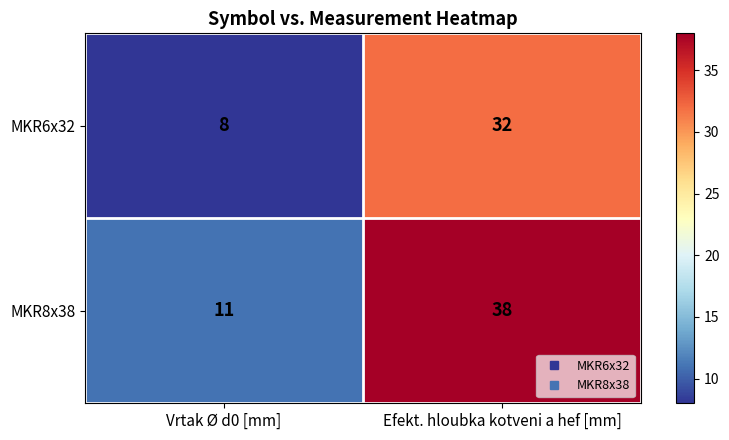

At which category does the chart reach its minimum across all series?

Vrtak Ø d0 [mm]